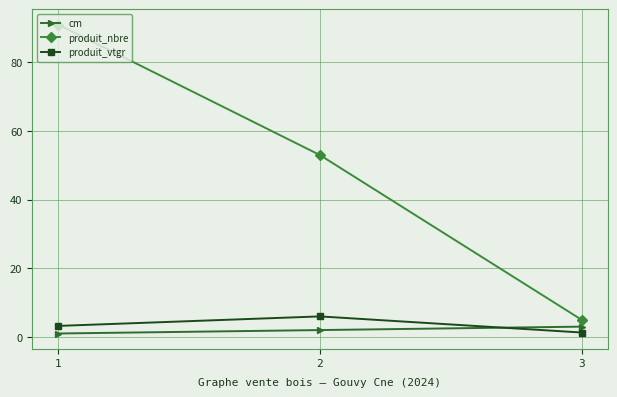

At which label does produit_vtgr first exceed 3?

1